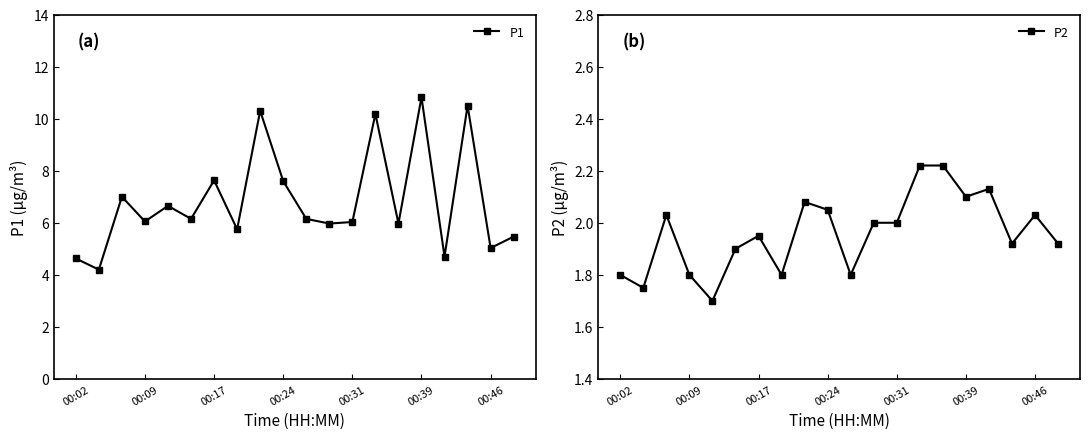

What is the sum of all P2 values?

39.2